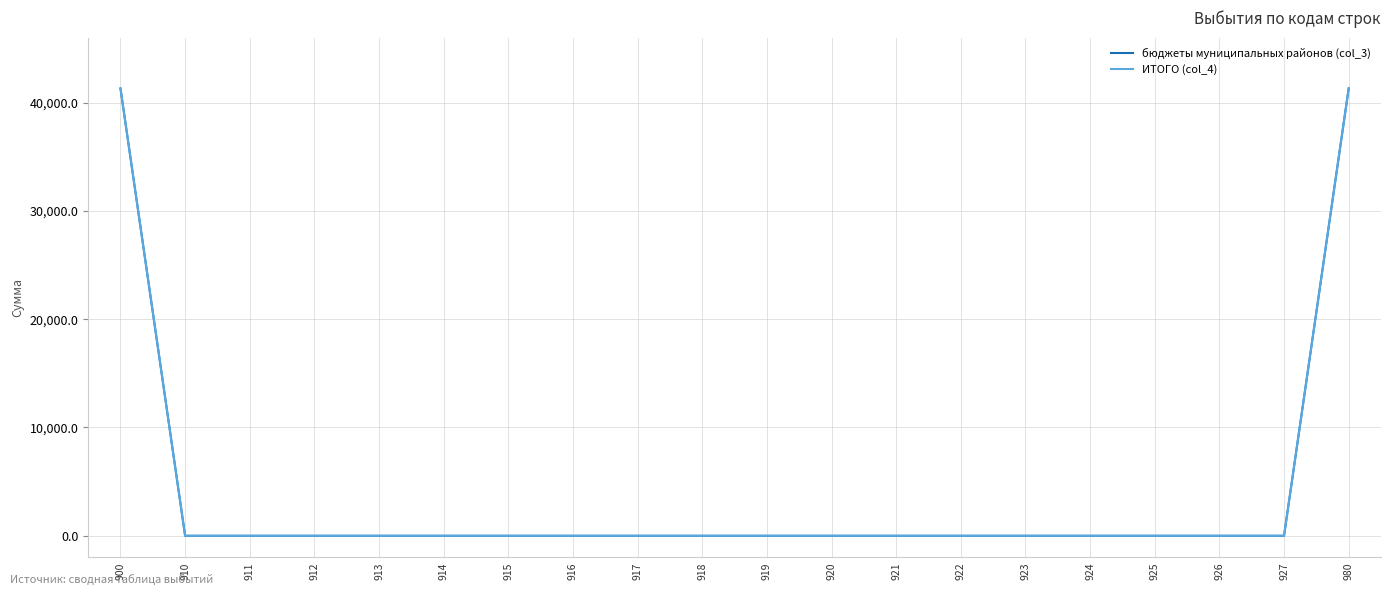

Reading left to right, extract all data points from this chart.

бюджеты муниципальных районов (col_3): 900=41298.6	910=0.0	911=0.0	912=0.0	913=0.0	914=0.0	915=0.0	916=0.0	917=0.0	918=0.0	919=0.0	920=0.0	921=0.0	922=0.0	923=0.0	924=0.0	925=0.0	926=0.0	927=0.0	980=41298.6
ИТОГО (col_4): 900=41298.6	910=0.0	911=0.0	912=0.0	913=0.0	914=0.0	915=0.0	916=0.0	917=0.0	918=0.0	919=0.0	920=0.0	921=0.0	922=0.0	923=0.0	924=0.0	925=0.0	926=0.0	927=0.0	980=41298.6